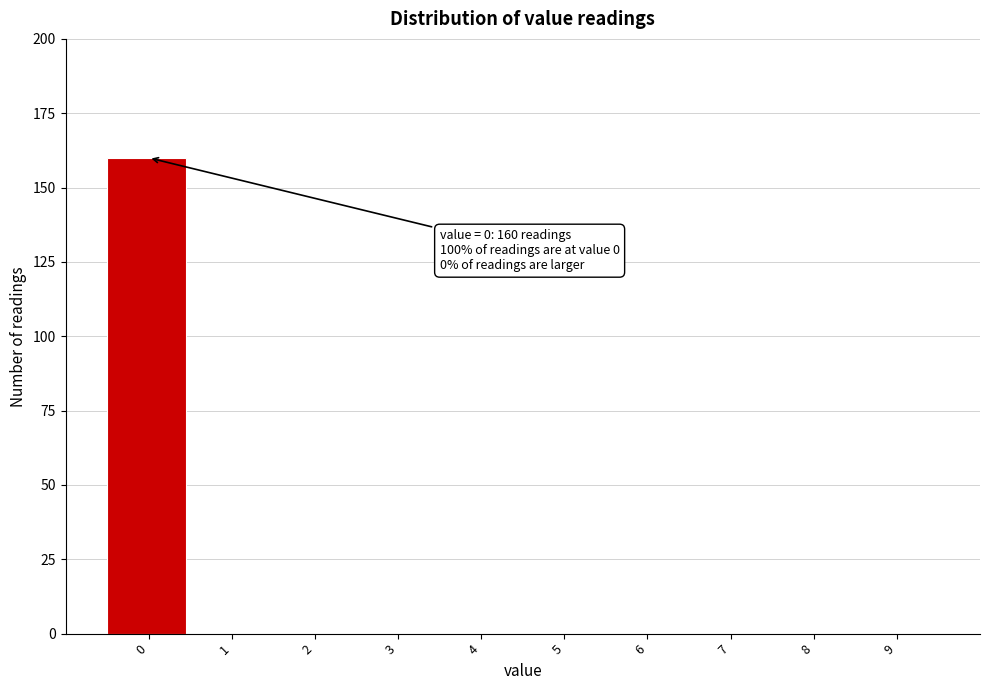

Reading left to right, transcribe all the data shown in this chart.

0=160	1=0	2=0	3=0	4=0	5=0	6=0	7=0	8=0	9=0